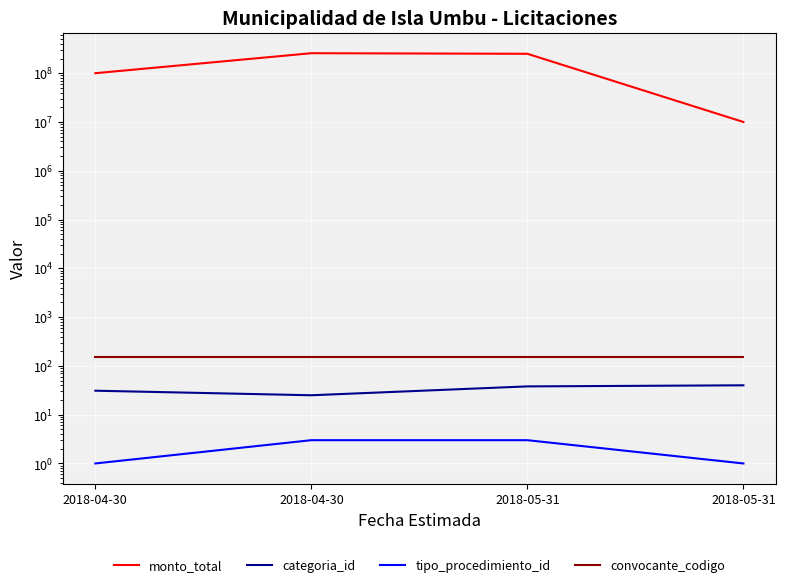

True or false: tipo_procedimiento_id has a value of 2 at 2018-05-31.

False